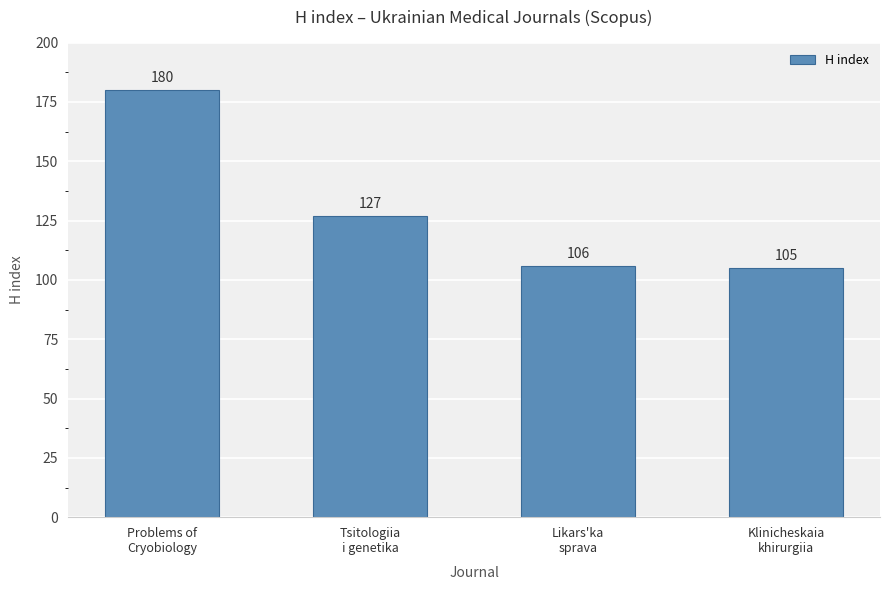

What is the difference between the values at Likars'ka
sprava and Problems of
Cryobiology?

74